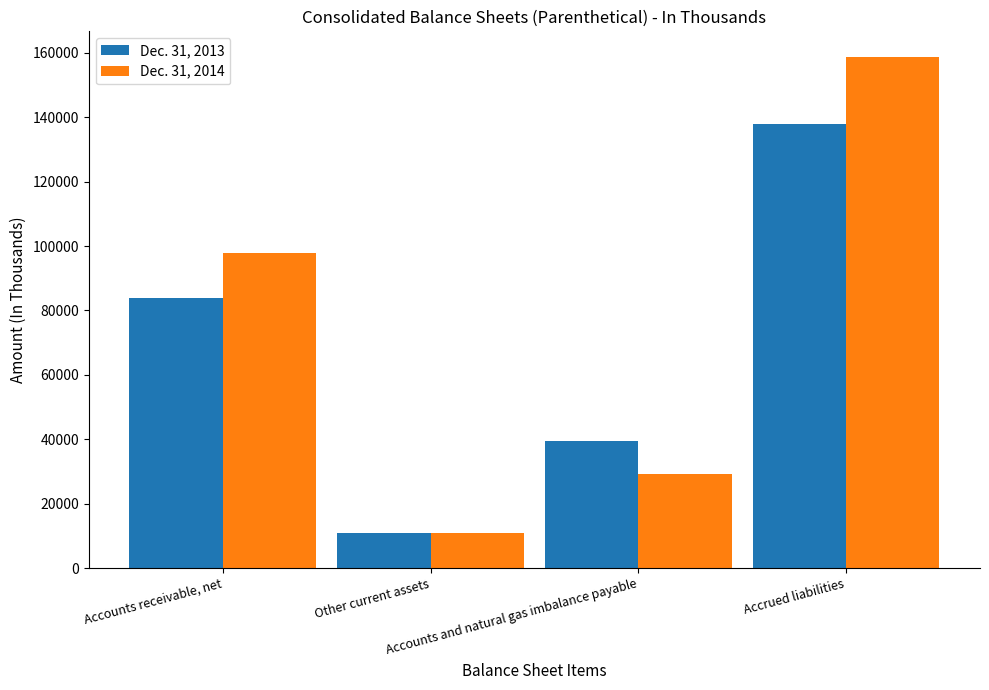

Is the value of Dec. 31, 2014 at Accounts and natural gas imbalance payable greater than the value of Dec. 31, 2013 at Other current assets?

Yes